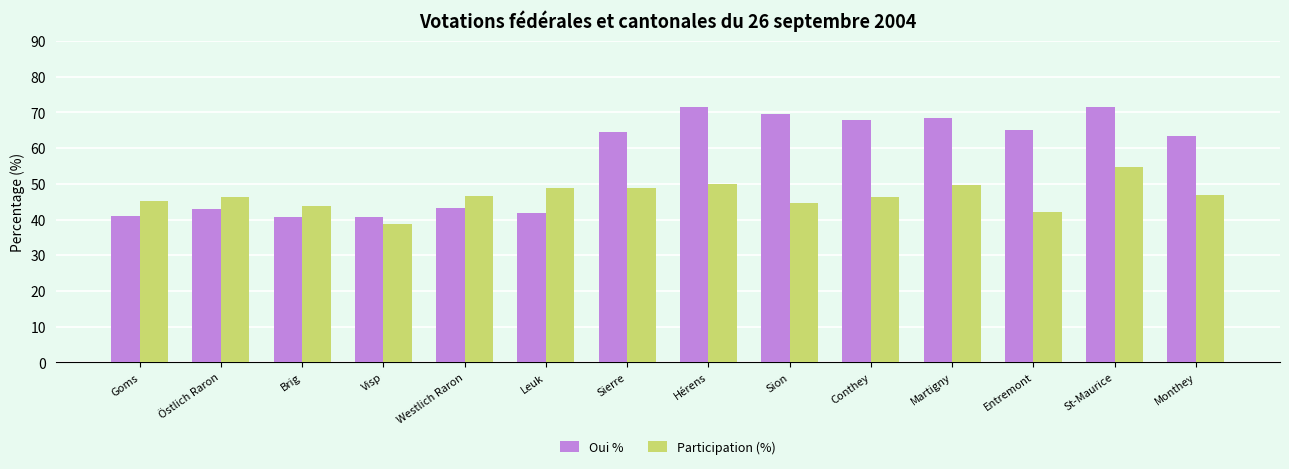

Between Goms and Sion, which series saw the biggest shift?

Oui %